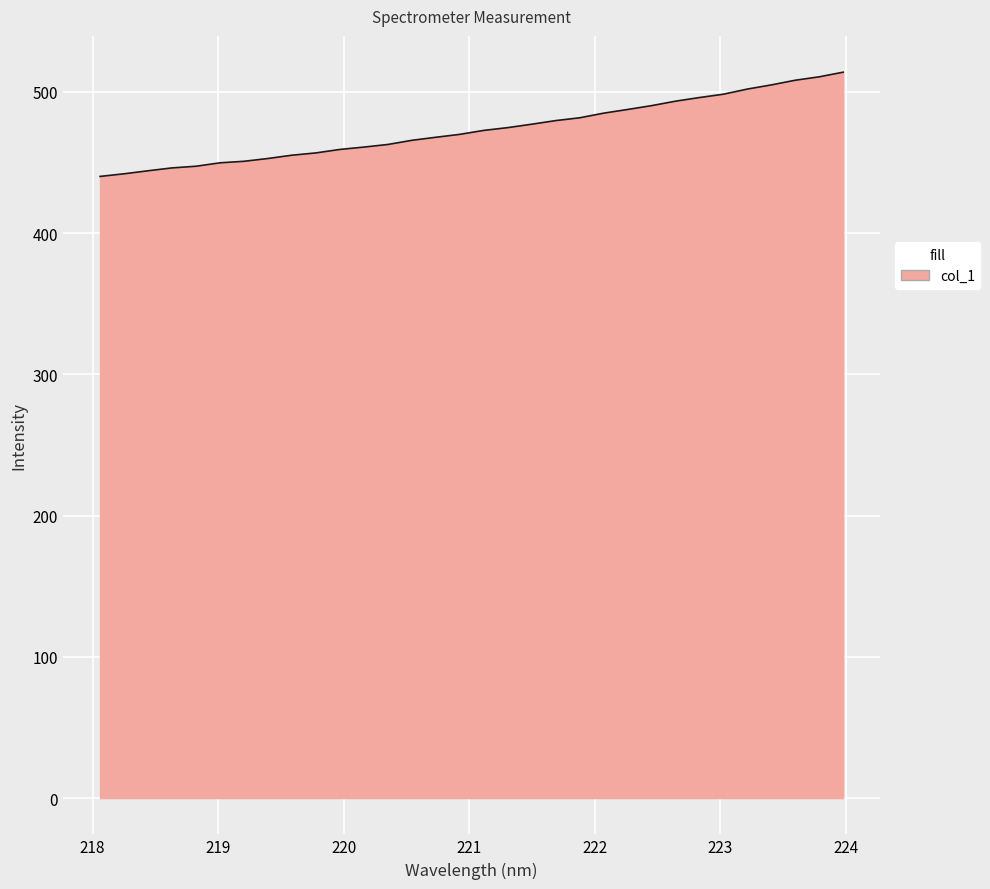

What is the greatest value displayed?

514.0